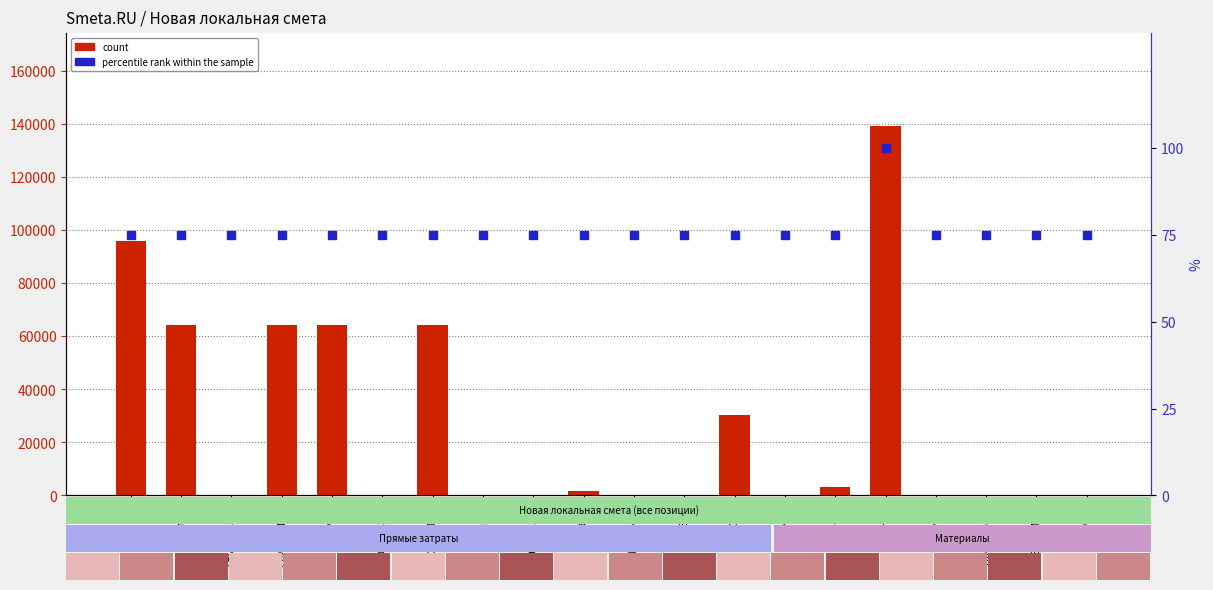

Is the value of percentile rank within the sample at ПрочиеЗатр greater than the value of count at ЭММ?

No